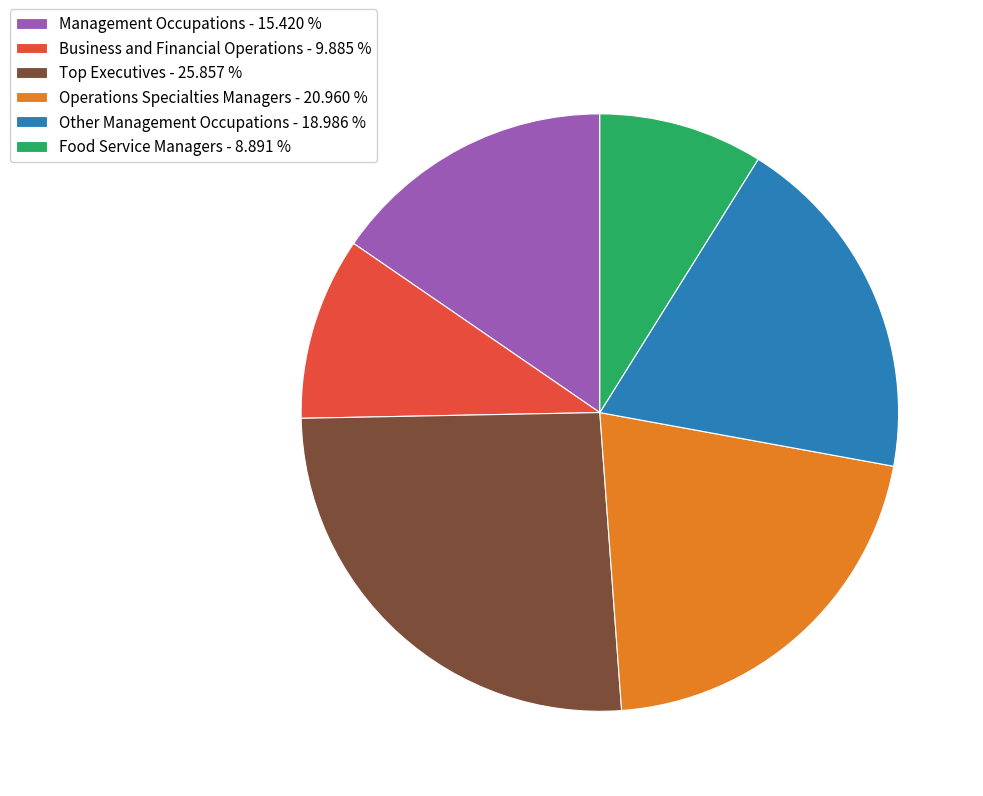

The Food Service Managers slice represents 9% of the pie. True or false?

True